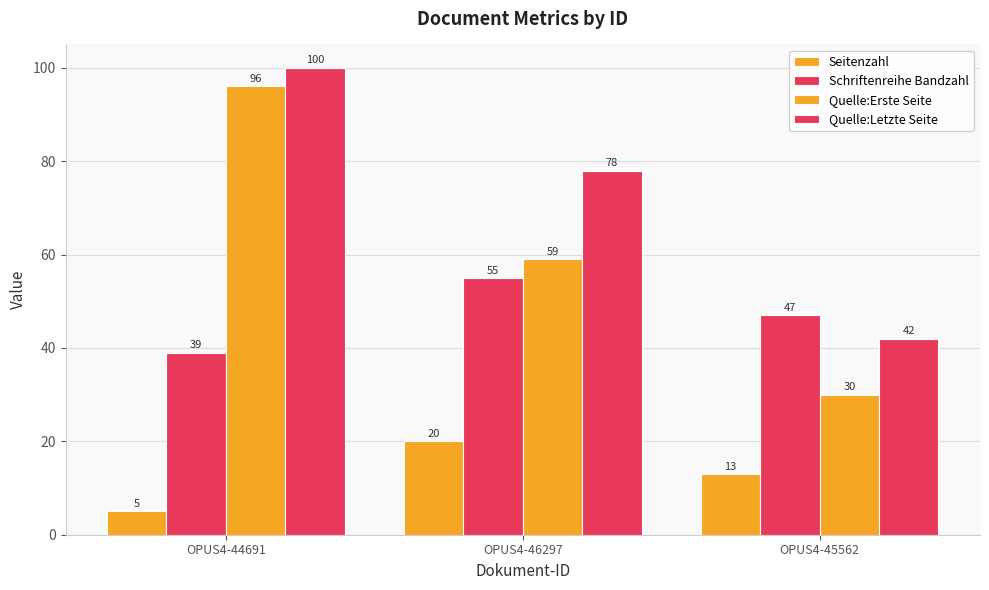

How many data points in Quelle:Erste Seite are less than 59?

1